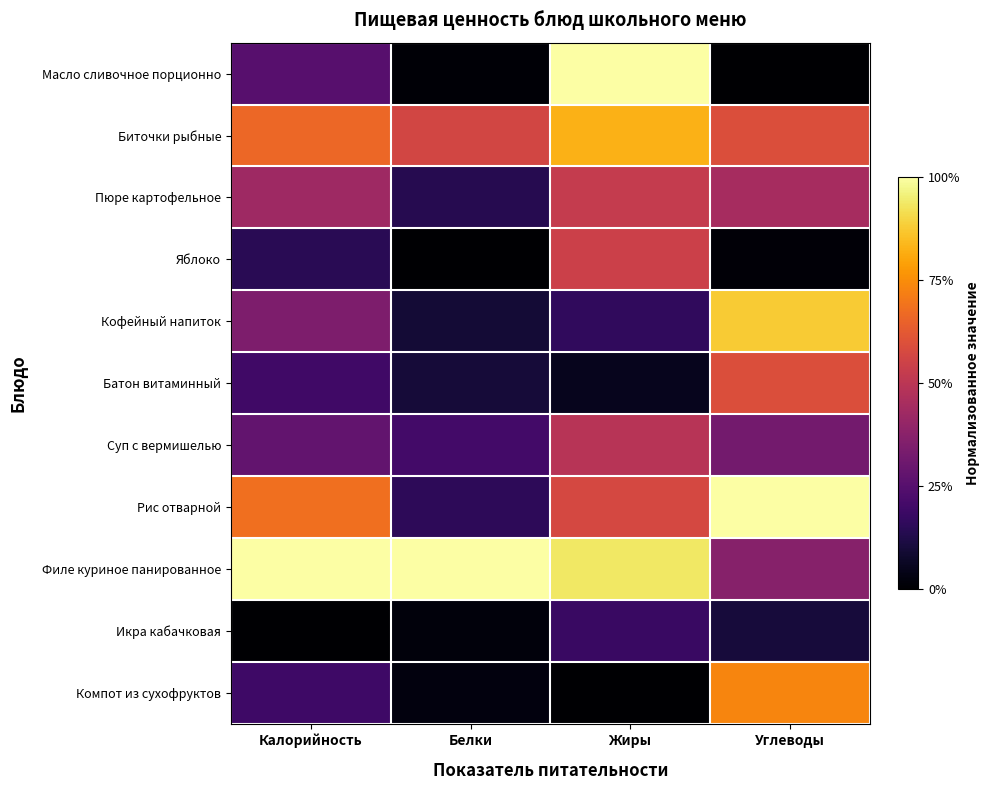

Which series has the largest total across all categories?

Филе куриное панированное